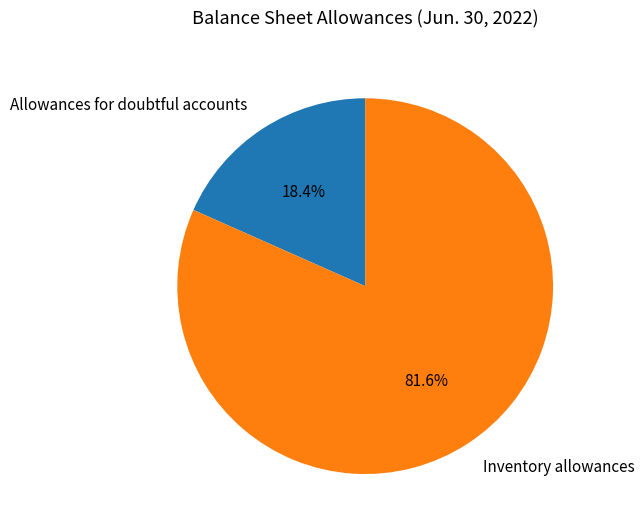

Which category has the smallest portion of the pie?

Allowances for doubtful accounts